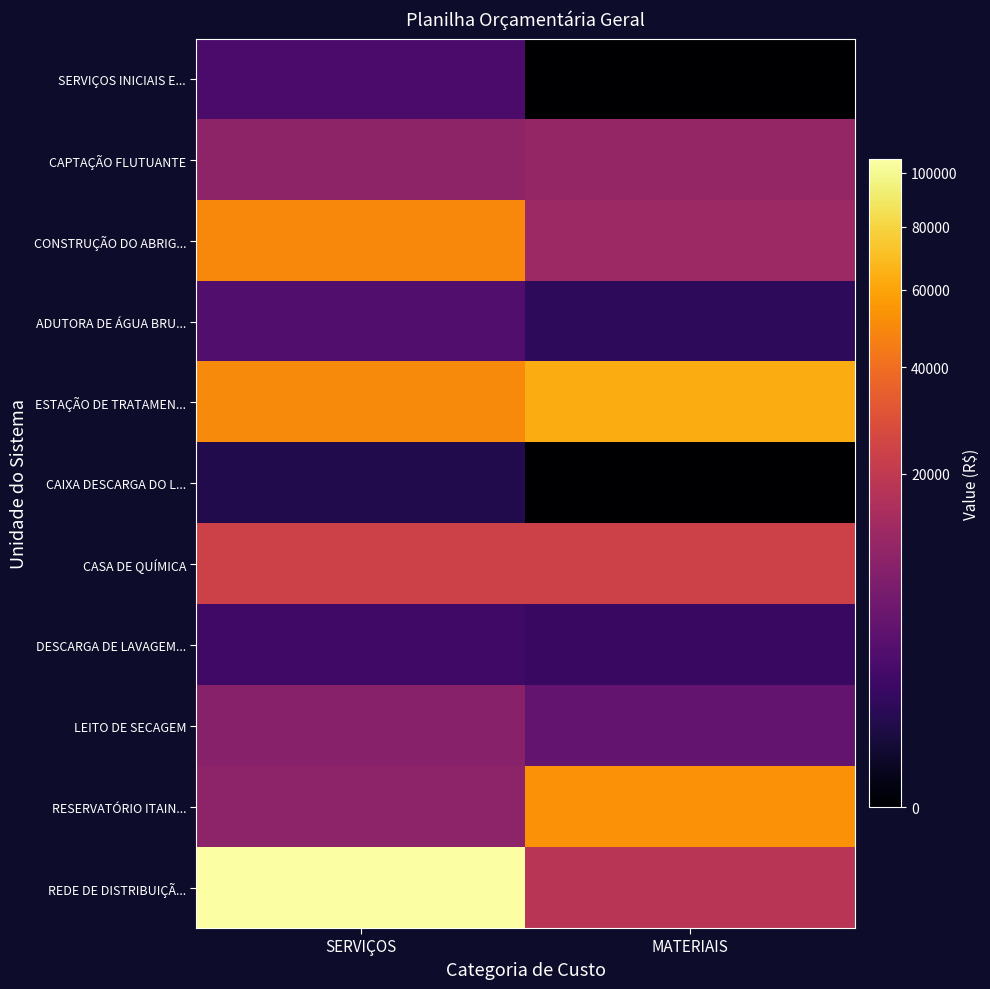

Reading right to left, transcribe all the data shown in this chart.

SERVIÇOS INICIAIS E...: MATERIAIS=0.0	SERVIÇOS=2361.5
CAPTAÇÃO FLUTUANTE: MATERIAIS=10905.3	SERVIÇOS=9999.3
CONSTRUÇÃO DO ABRIG...: MATERIAIS=12331.6	SERVIÇOS=49476.4
ADUTORA DE ÁGUA BRU...: MATERIAIS=1064.9	SERVIÇOS=3005.4
ESTAÇÃO DE TRATAMEN...: MATERIAIS=62776.0	SERVIÇOS=50057.7
CAIXA DESCARGA DO L...: MATERIAIS=0.0	SERVIÇOS=631.6
CASA DE QUÍMICA: MATERIAIS=23364.0	SERVIÇOS=23392.9
DESCARGA DE LAVAGEM...: MATERIAIS=1494.4	SERVIÇOS=1833.5
LEITO DE SECAGEM: MATERIAIS=4563.9	SERVIÇOS=8631.1
RESERVATÓRIO ITAIN...: MATERIAIS=53276.2	SERVIÇOS=9688.4
REDE DE DISTRIBUIÇÃ...: MATERIAIS=17981.7	SERVIÇOS=105392.7